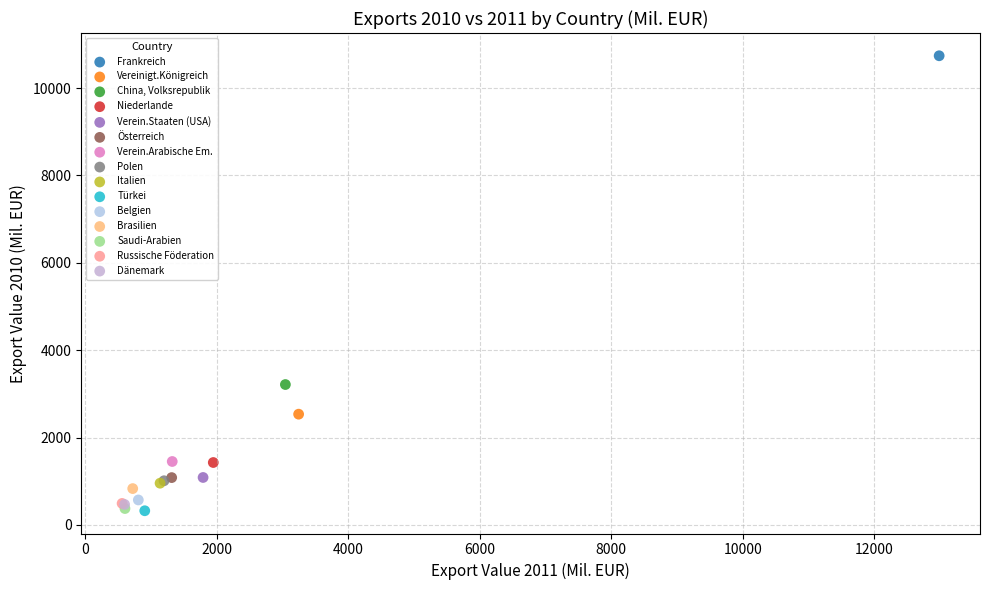

What are all the series names shown in the legend?

Frankreich, Vereinigt.Königreich, China, Volksrepublik, Niederlande, Verein.Staaten (USA), Österreich, Verein.Arabische Em., Polen, Italien, Türkei, Belgien, Brasilien, Saudi-Arabien, Russische Föderation, Dänemark